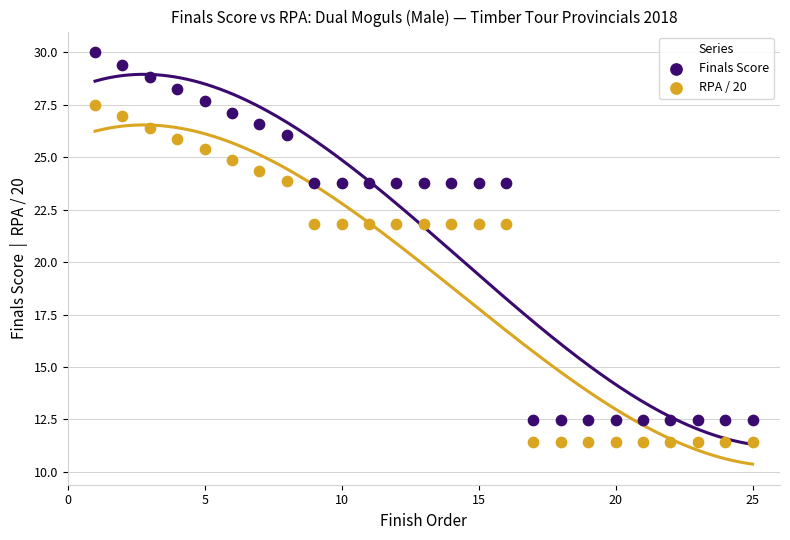

Which series contains the lowest Y value?

RPA / 20